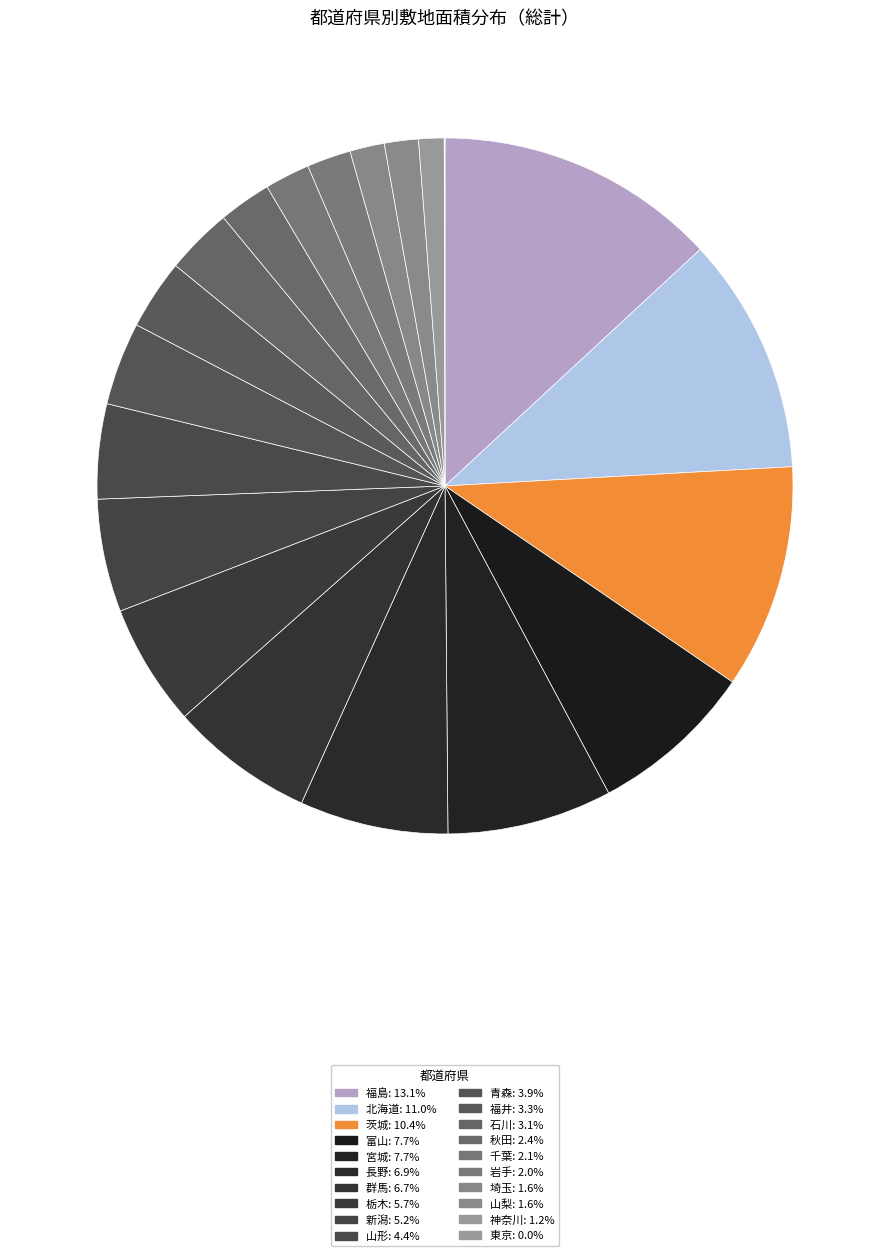

What is the smallest slice in the pie chart?

東京